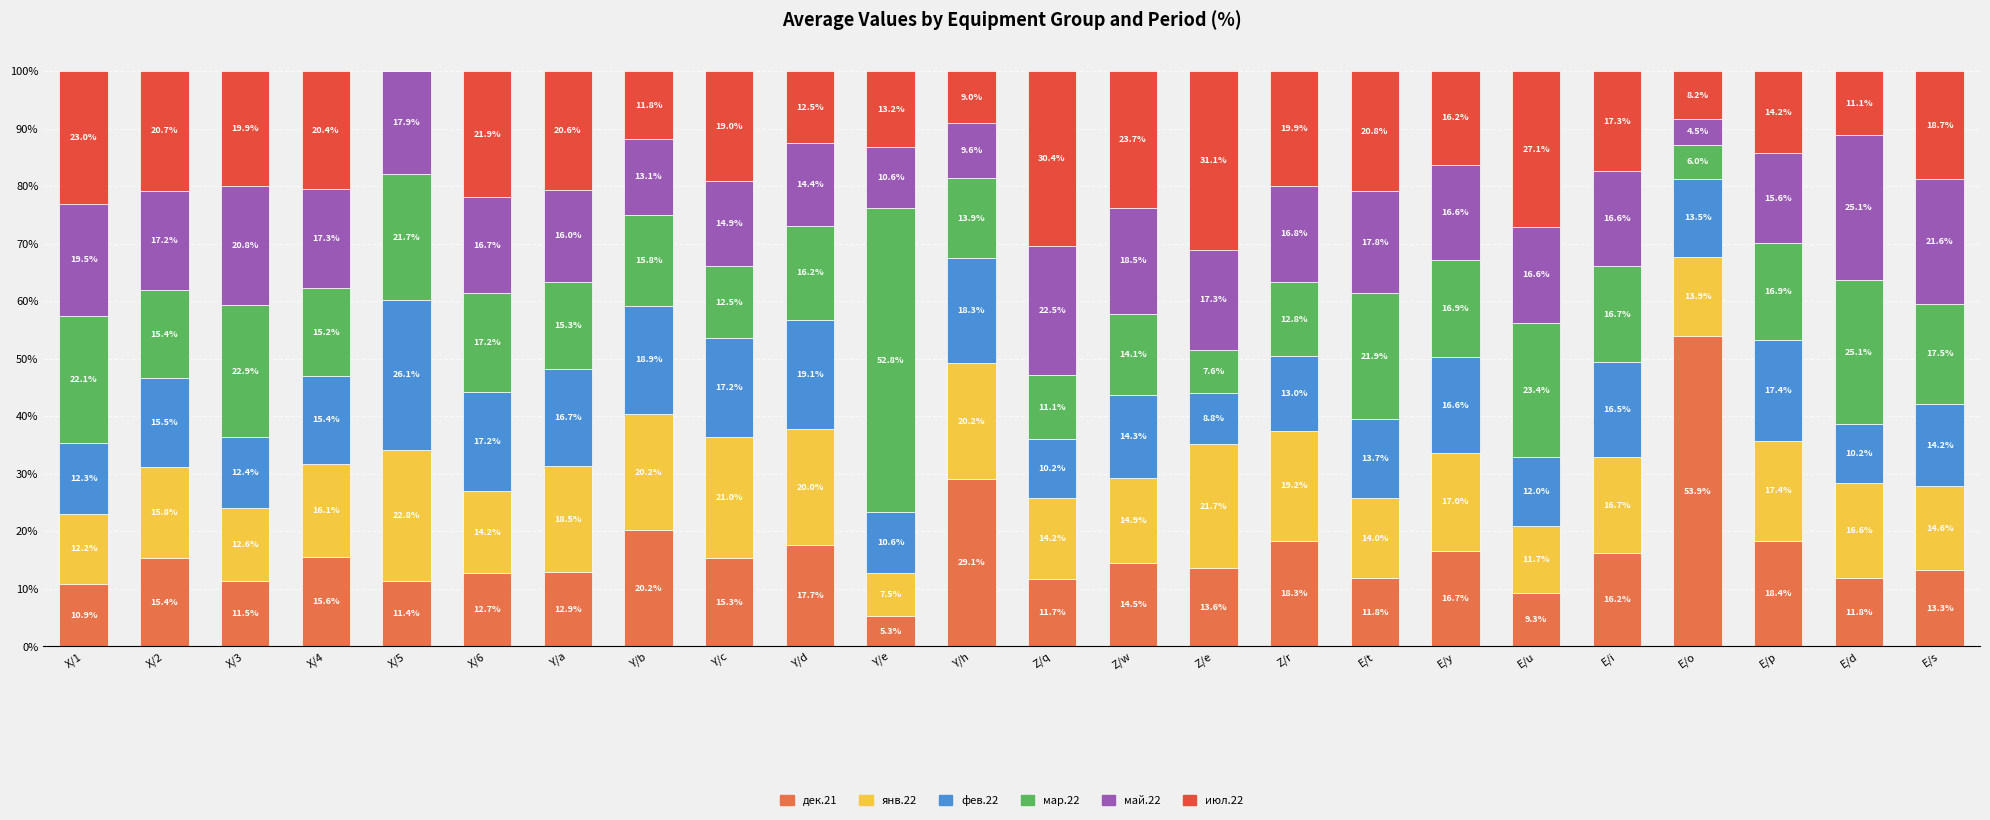

What is the total value across all series at Y/b?

100.0